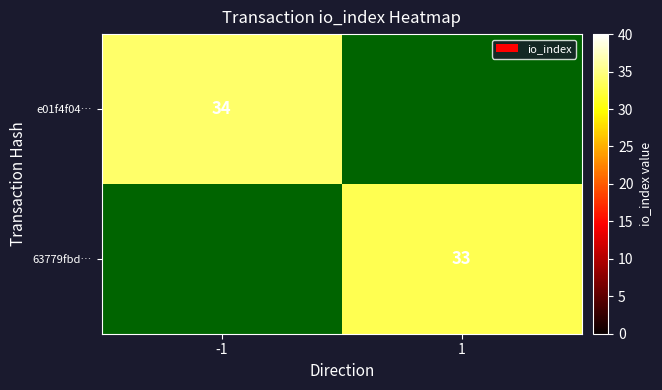

At how many categories does at least one series exceed 33?

1